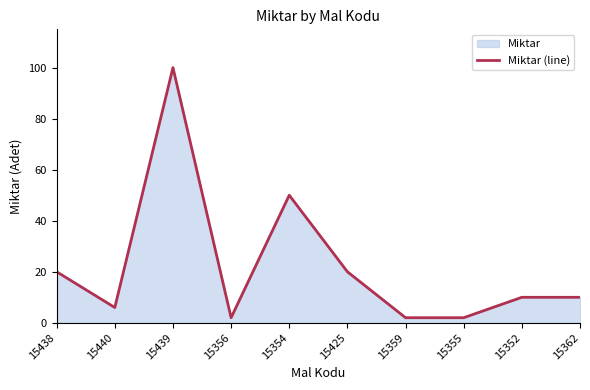

True or false: there are more than 2 points higher than both neighbors.

False